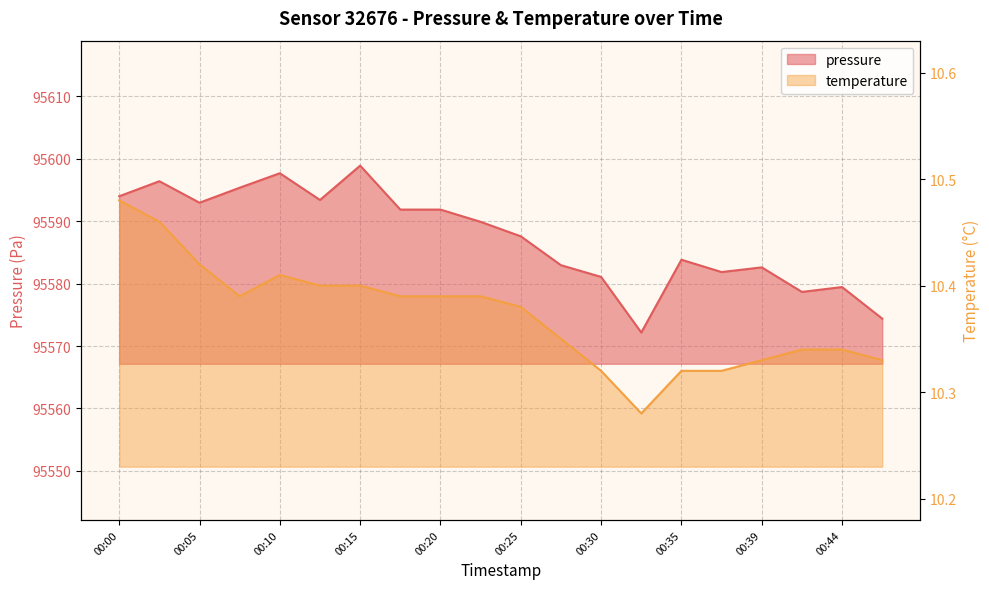

At which category is the sum across all series the highest?

00:15